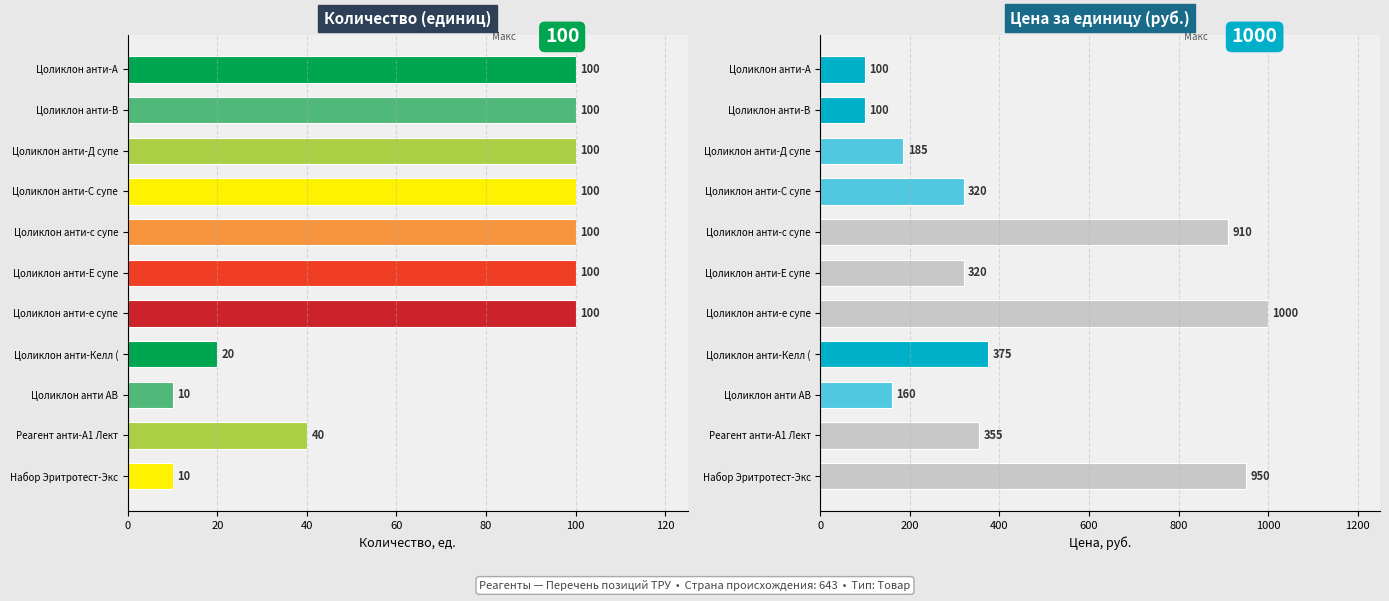

At Цоликлон анти-е супе, list the series in order from largest to smallest.

Цена за единицу, Количество